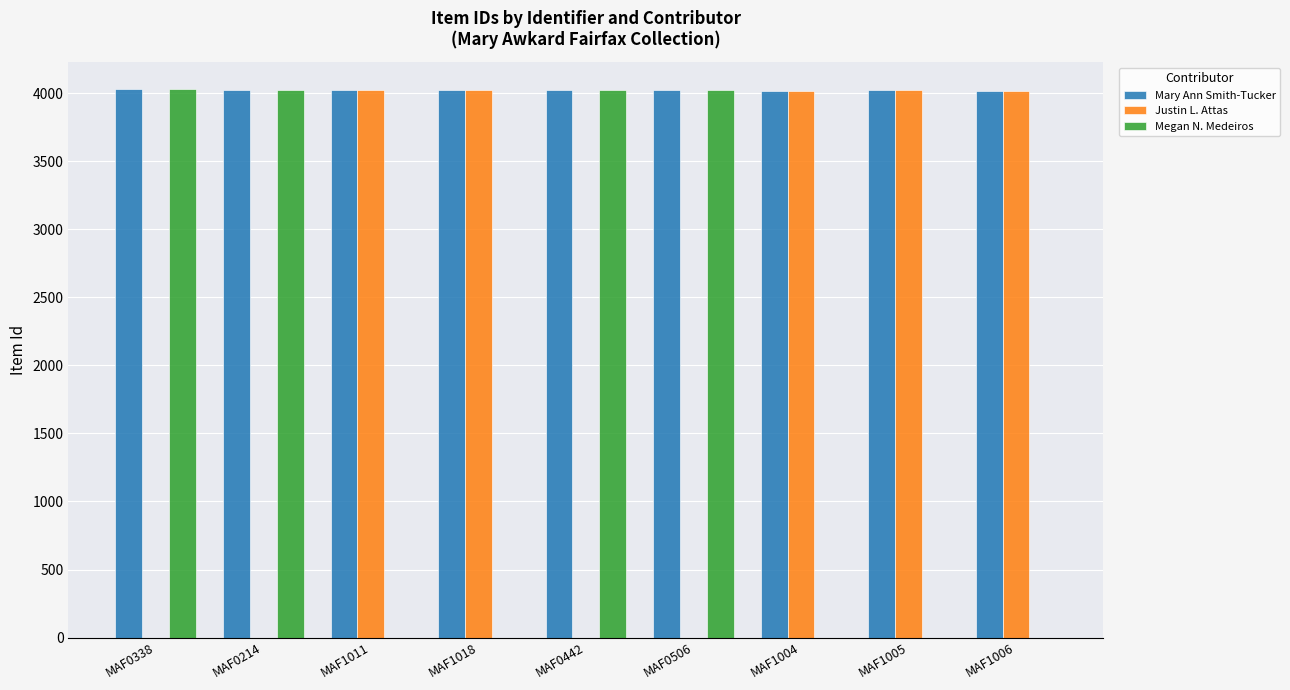

Count the number of data series in this chart.

3